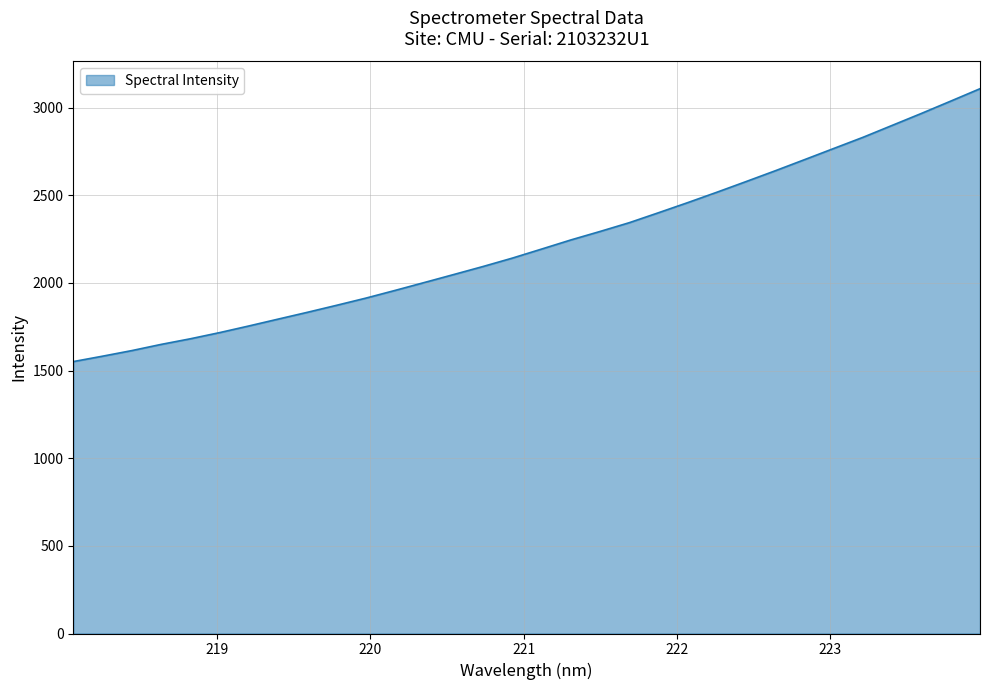

What is the greatest value displayed?

3108.4